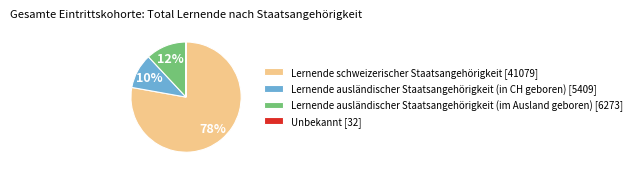

Combined, do Lernende ausländischer Staatsangehörigkeit (in CH geboren) [5409] and Lernende ausländischer Staatsangehörigkeit (im Ausland geboren) [6273] account for over 50%?

No